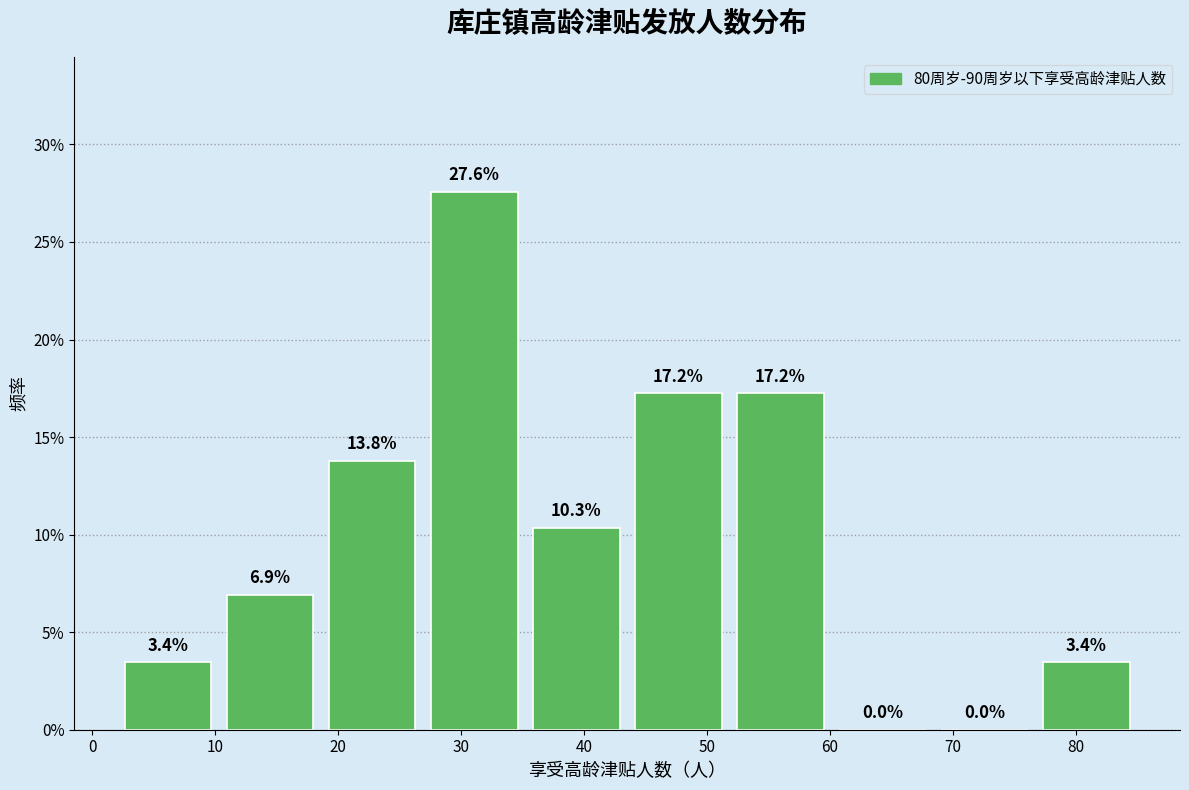

What is the height of the bar covering 43.5 to 51.8 on the x-axis? The bar edges are not printed on the chart, so give them approximately, as read against the axis.

17.2